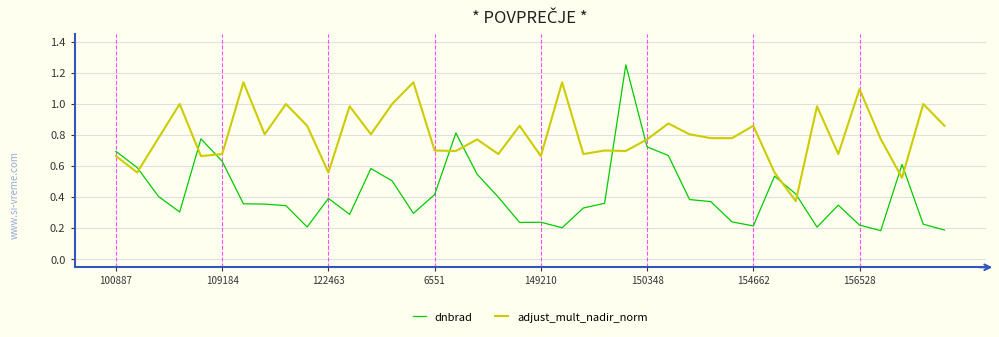

Which series has the largest range (max minus min)?

dnbrad